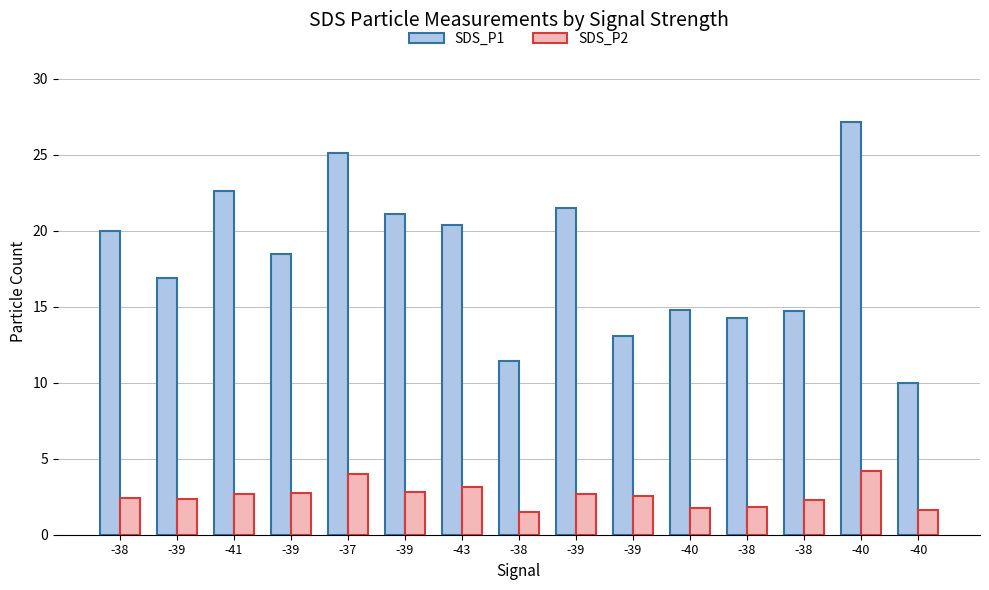

Which series has the largest total across all categories?

SDS_P1